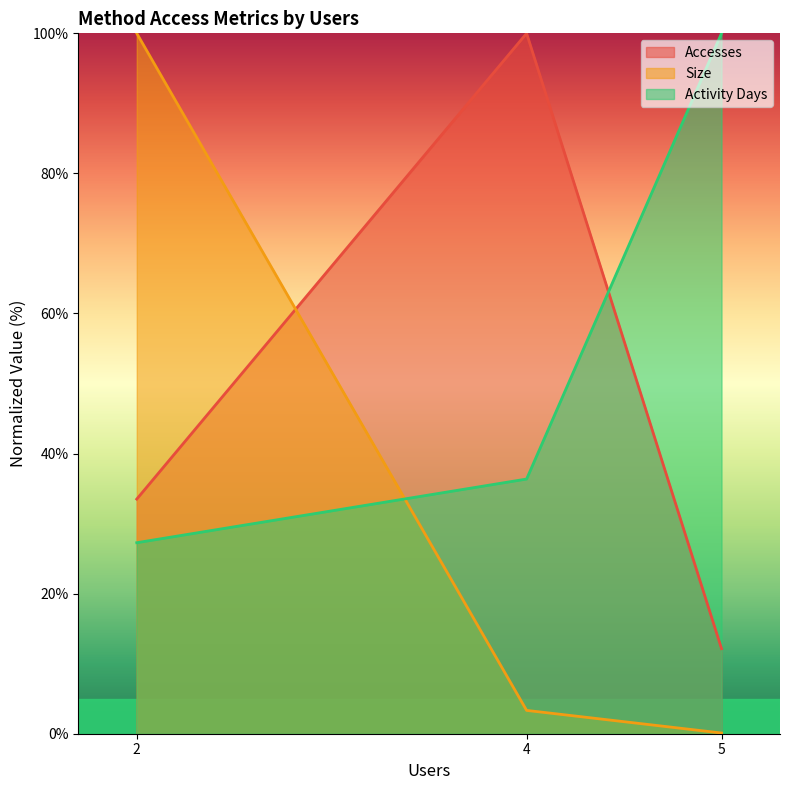

What is the maximum value for Size?

100.0